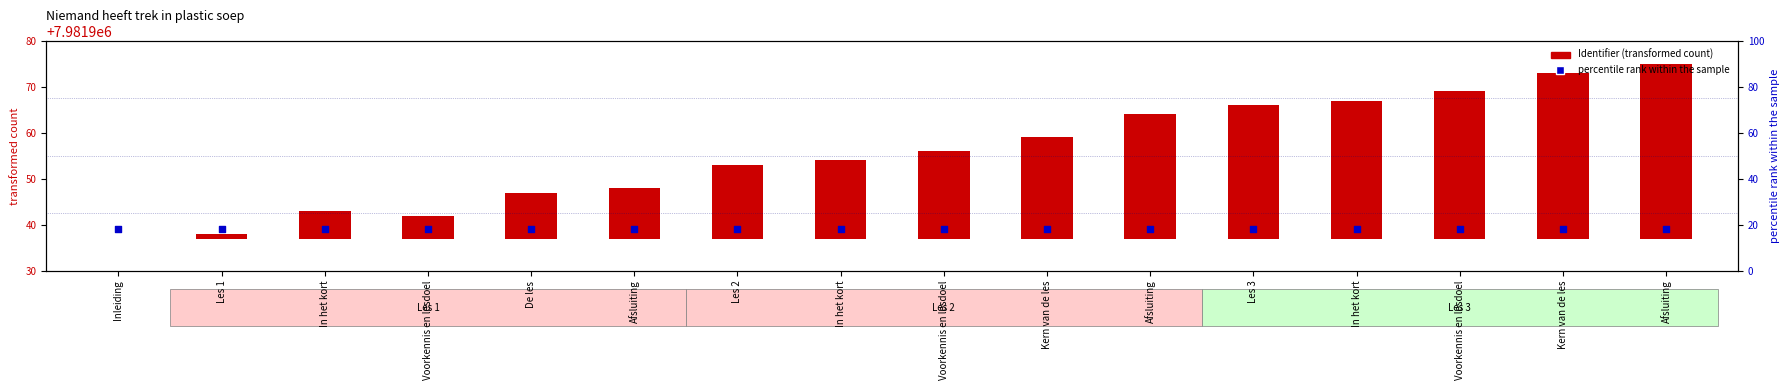

What is the total value across all series at Voorkennis en lesdoel?

7981944